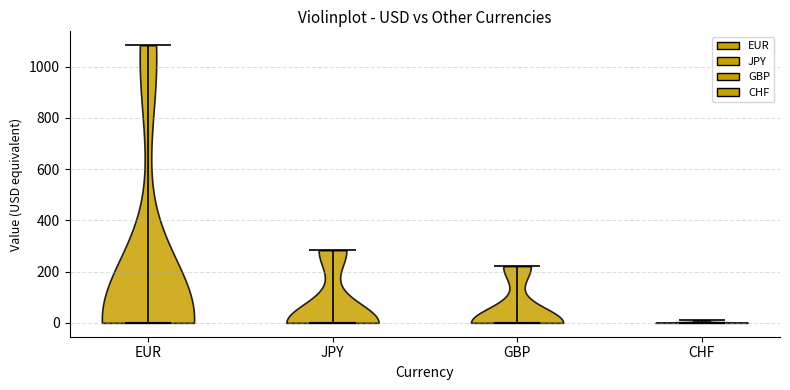

Reading left to right, read every violin against the y-axis: where its median line is, and the lowest and highest points it reaches. The values are not printed on the chart, so give them approximately, as read against the axis.

EUR: median line 0, lowest point 0, highest point 1080
JPY: median line 0, lowest point 0, highest point 280
GBP: median line 0, lowest point 0, highest point 220
CHF: median line 0, lowest point 0, highest point 20